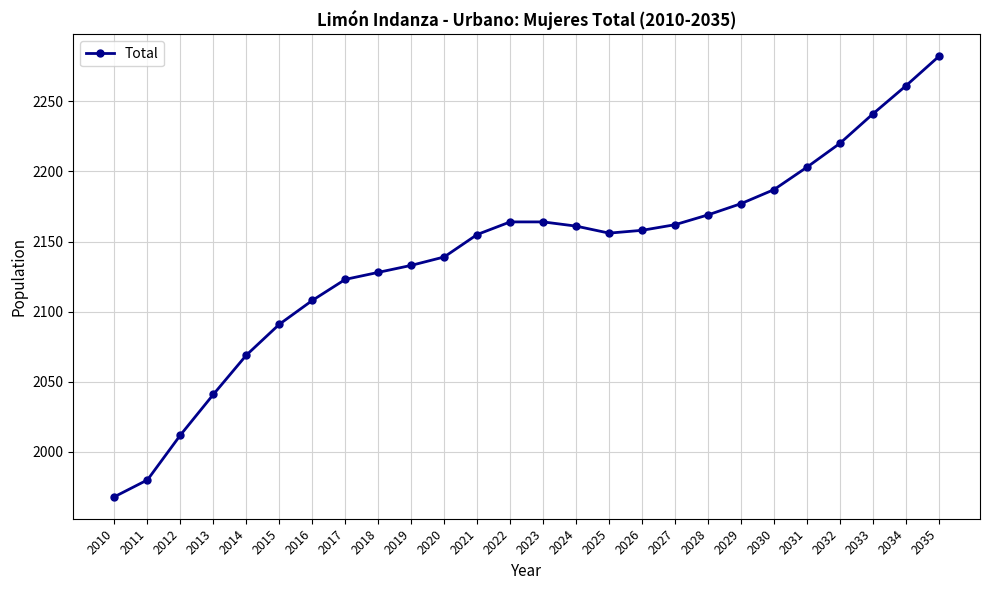

What is the value of the 11th point from the left?

2139